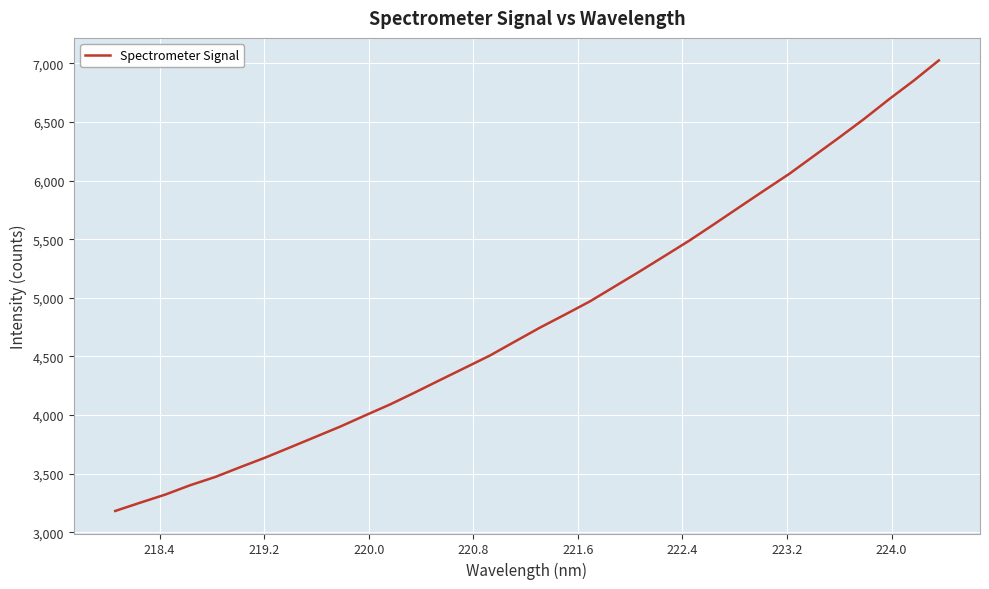

What is the greatest value displayed?

7024.6